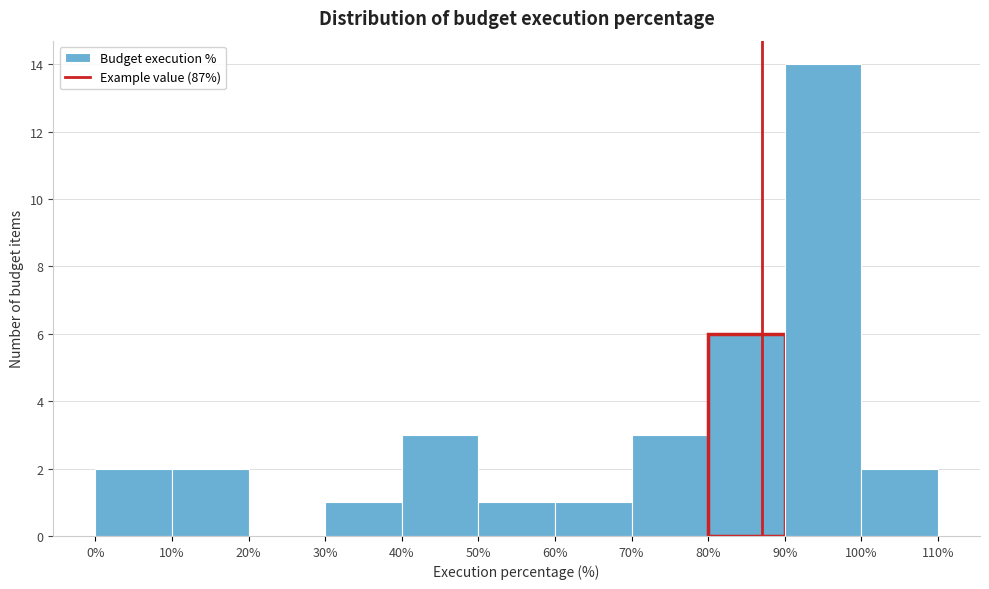

Which range on the x-axis has the tallest bar?

90% to 100%